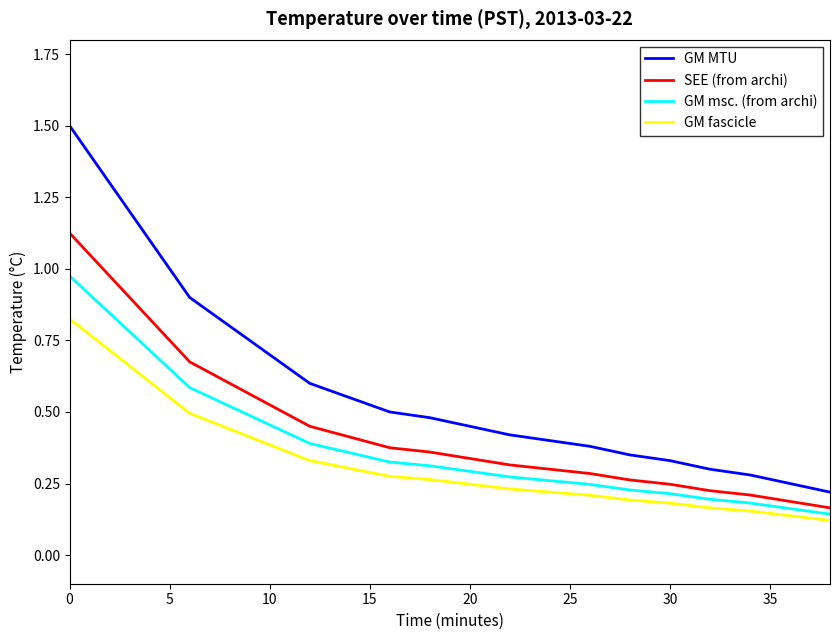

What is the maximum value shown in the chart?

1.5